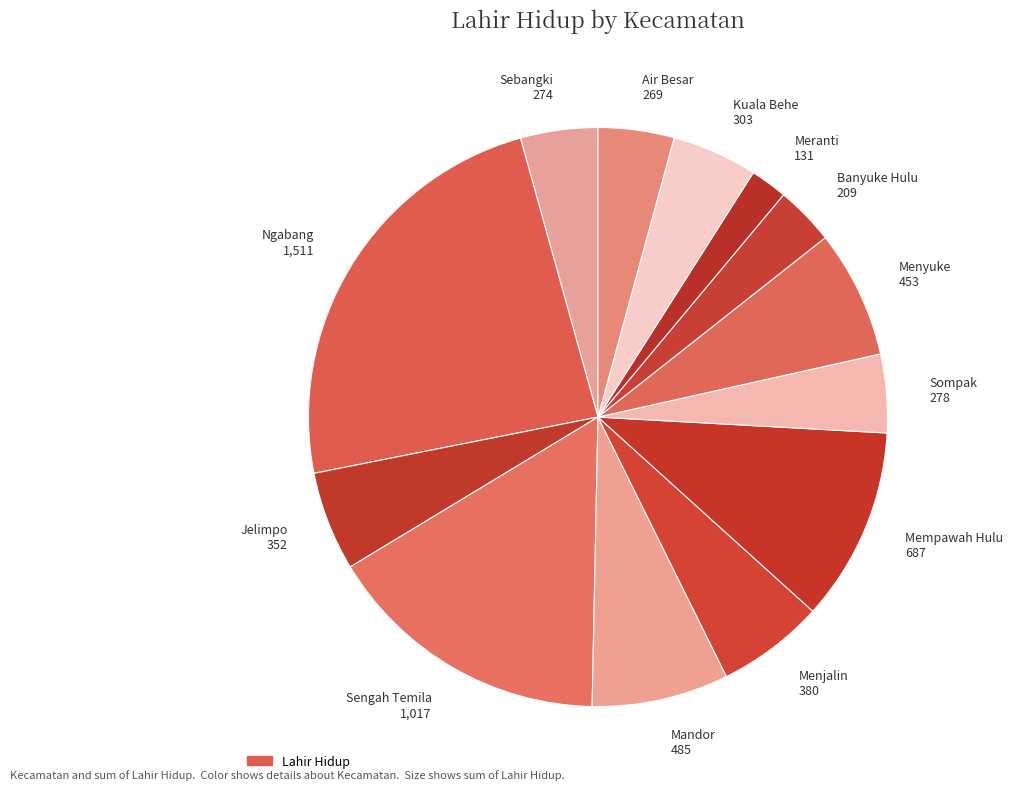

Approximately how many times larger is the value at Banyuke Hulu 209 compared to Meranti 131?

1.6